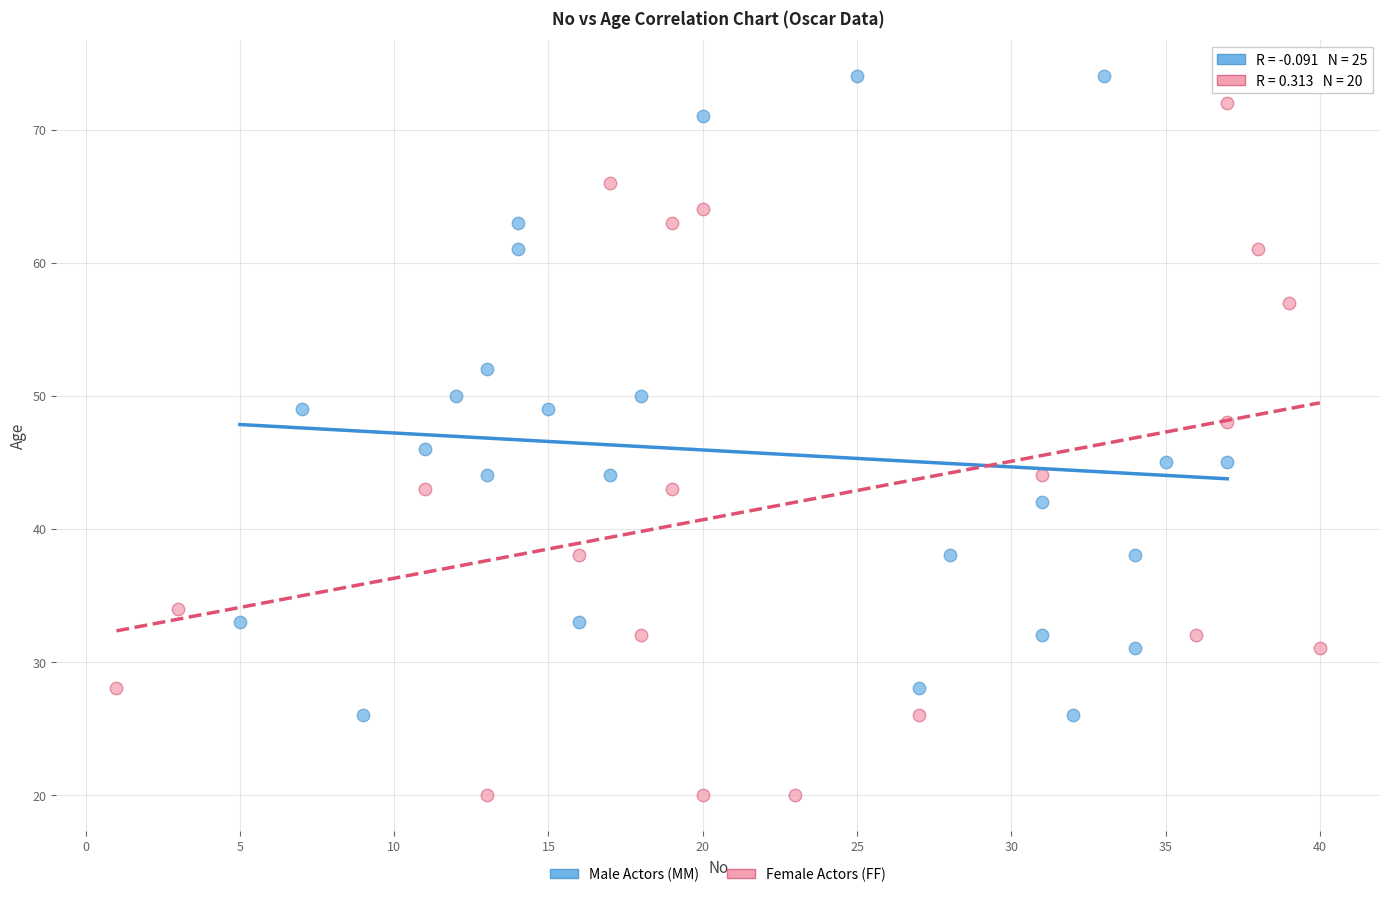

Which series has the widest spread of Y values?

Female Actors (FF)